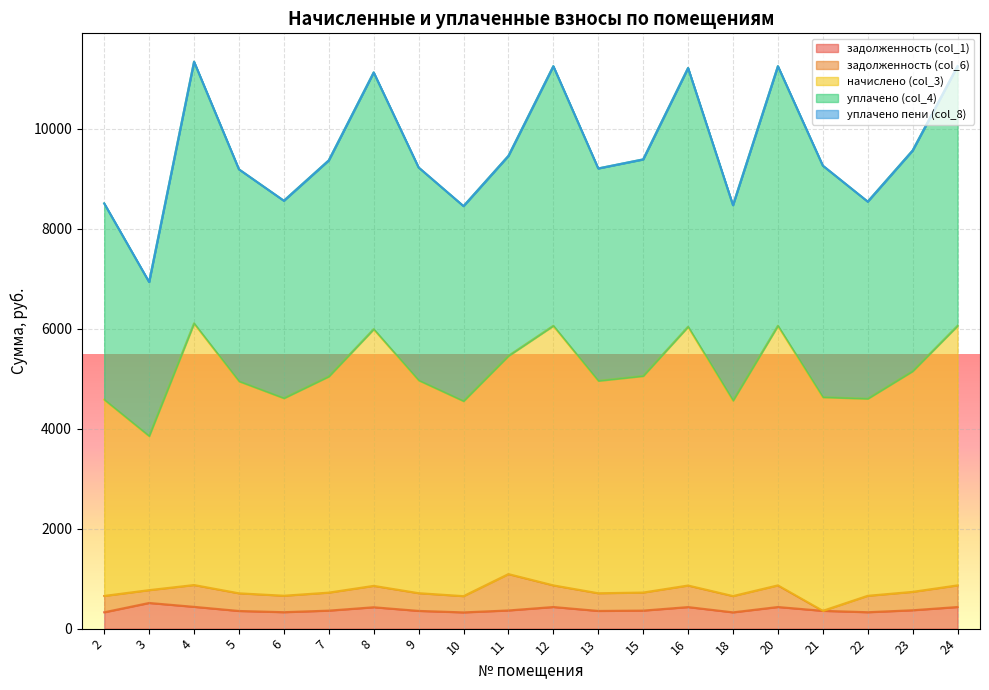

What is the total value across all series at 6?

8557.4